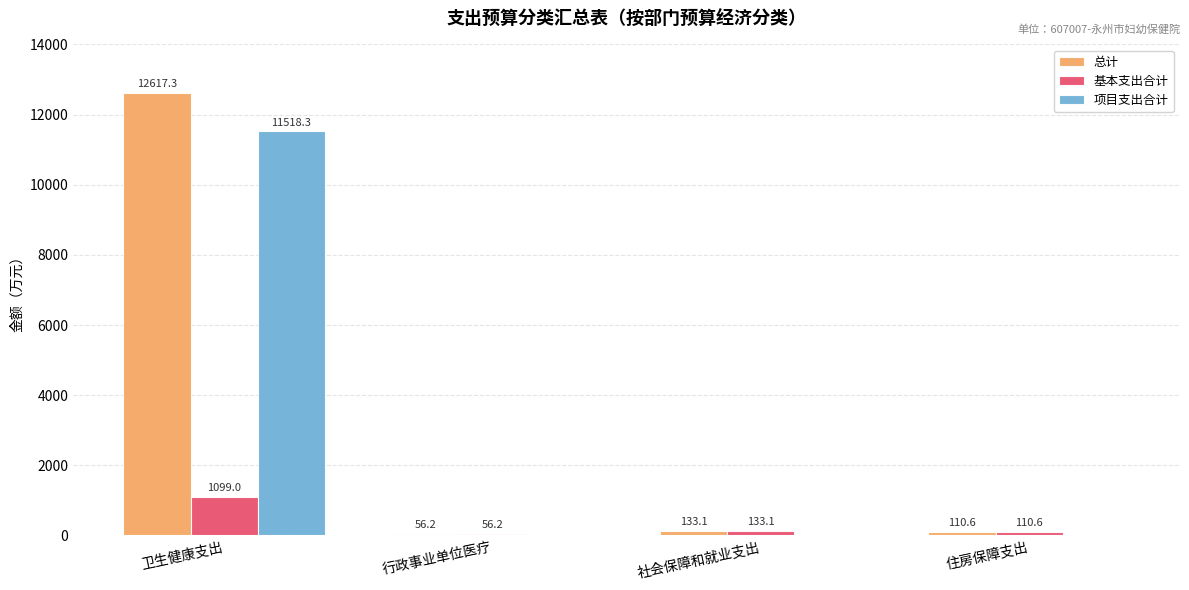

Between 卫生健康支出 and 社会保障和就业支出, which series saw the biggest shift?

总计